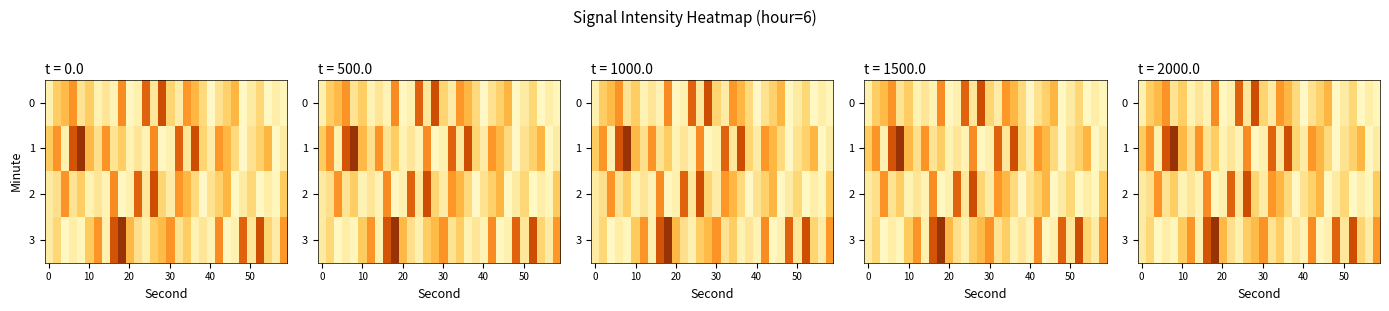

What is the total value across all series at 17?

-531.5